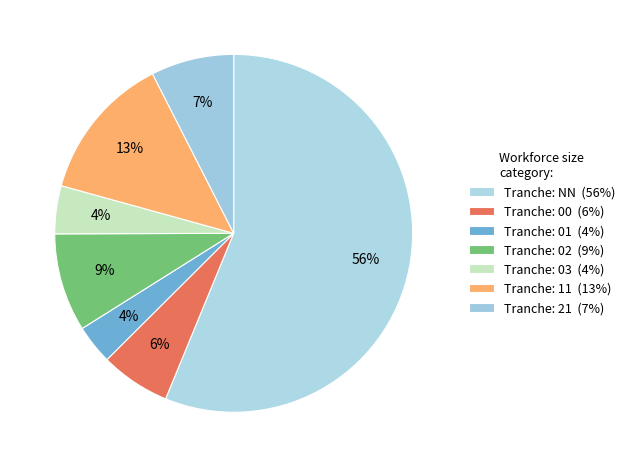

How many slices are in this pie chart?

7